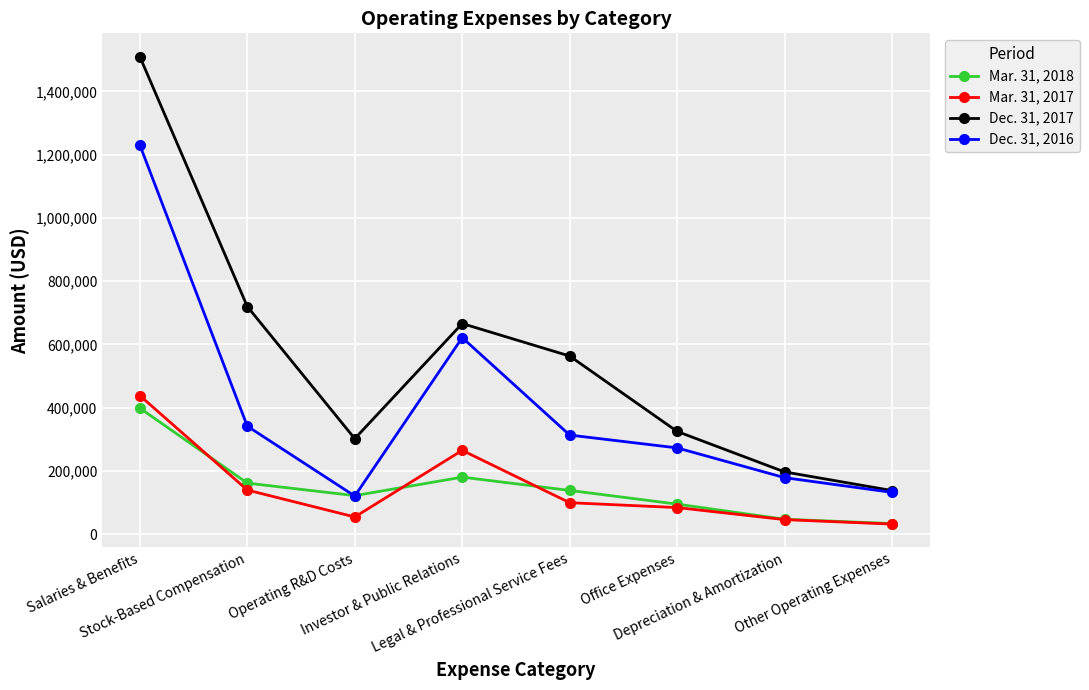

Rank the series by their maximum value, from highest to lowest.

Dec. 31, 2017, Dec. 31, 2016, Mar. 31, 2017, Mar. 31, 2018